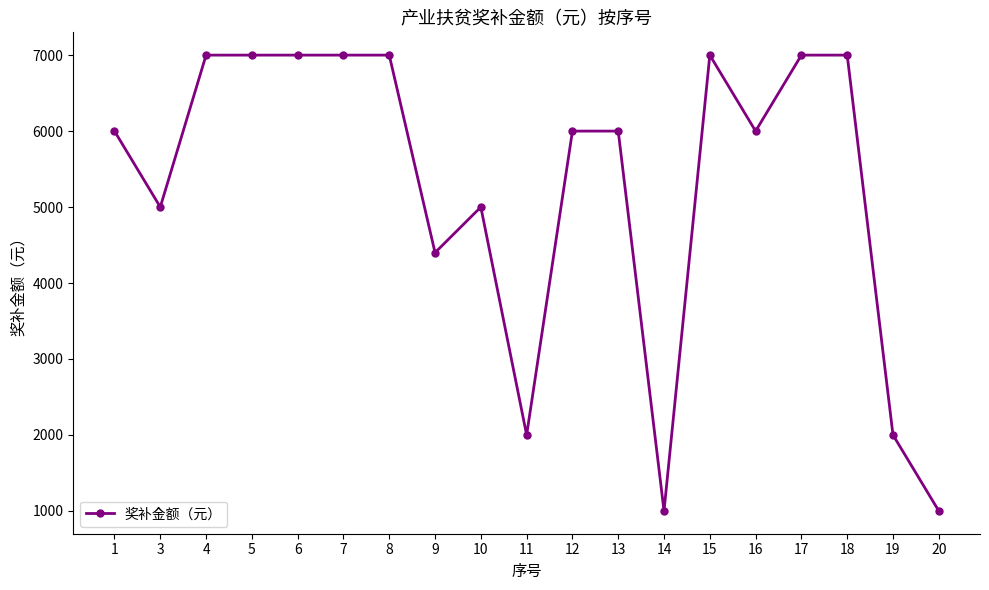

Reading left to right, what are all the values shown in this chart?

6000	5000	7000	7000	7000	7000	7000	4400	5000	2000	6000	6000	1000	7000	6000	7000	7000	2000	1000